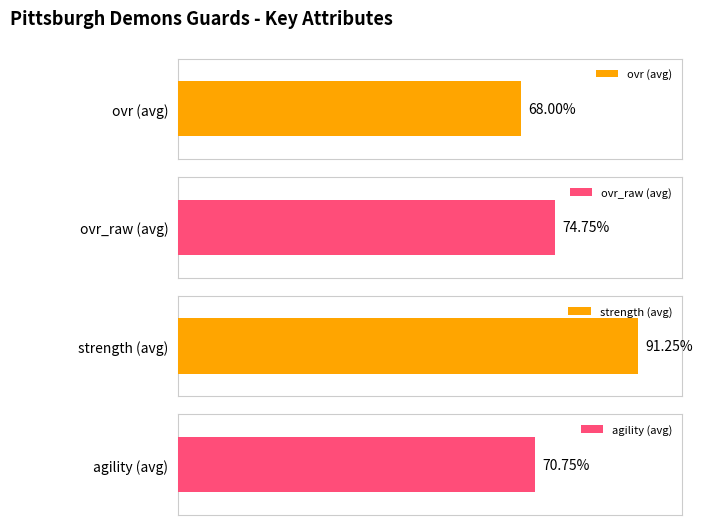

Are the bars grouped side by side (vs. stacked)?

Yes